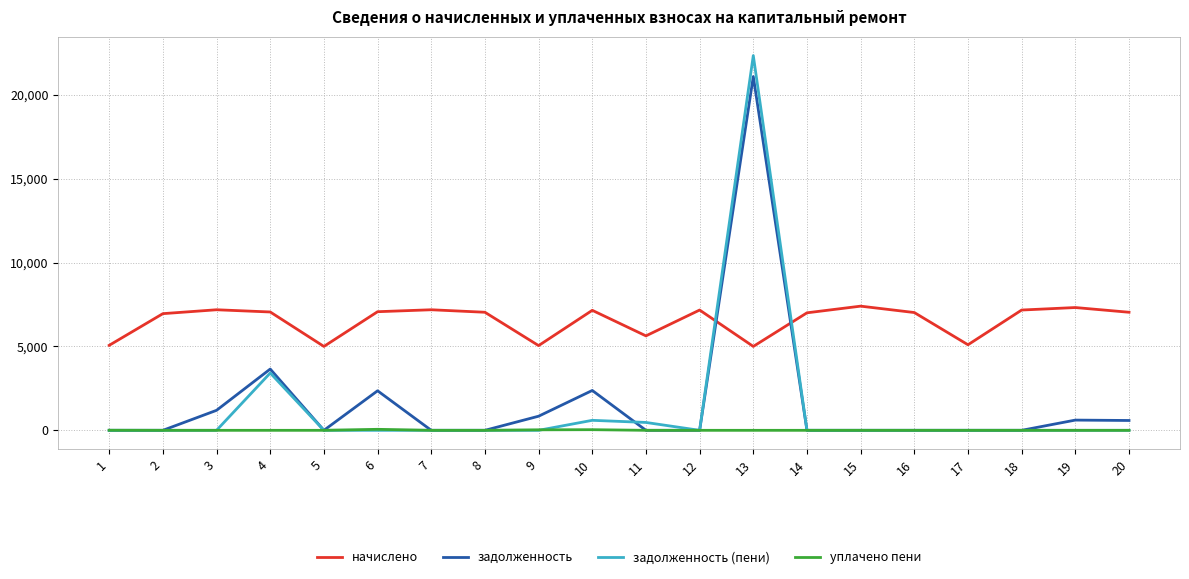

True or false: начислено and уплачено пени cross at least once.

False